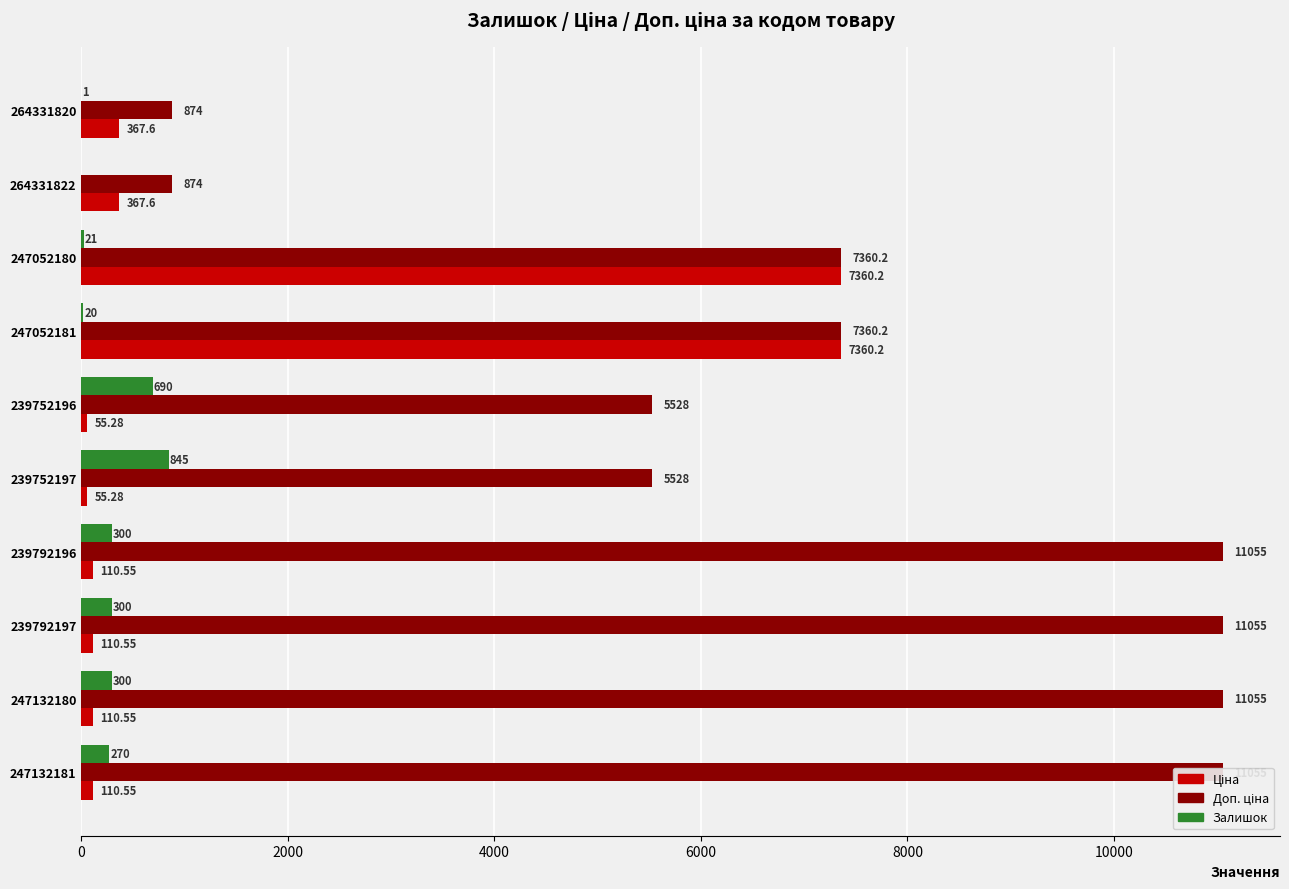

What is the sum of all Залишок values?

2747.0